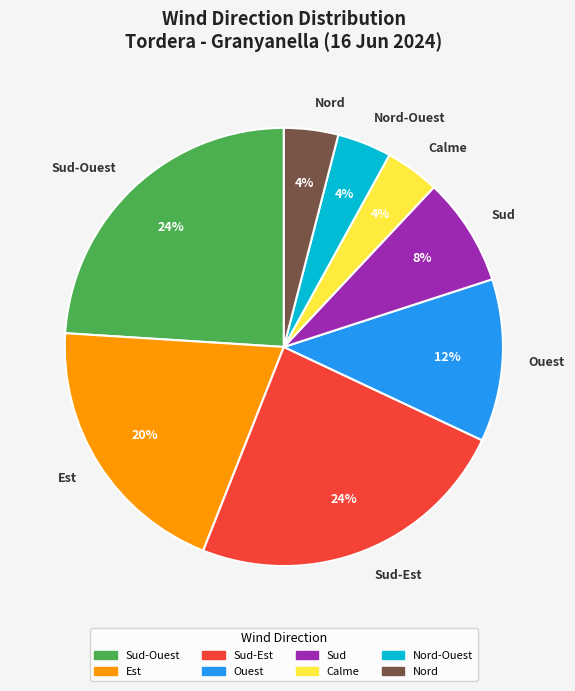

How many segments does this pie chart have?

8